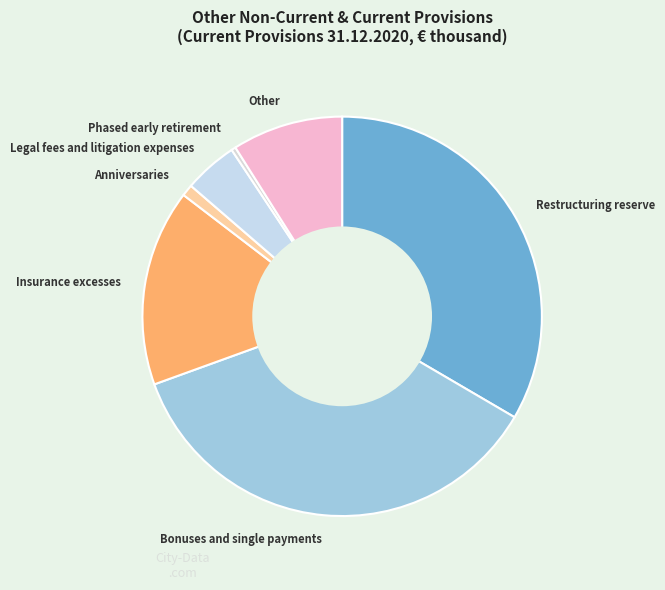

Which has a higher value, Anniversaries or Restructuring reserve?

Restructuring reserve